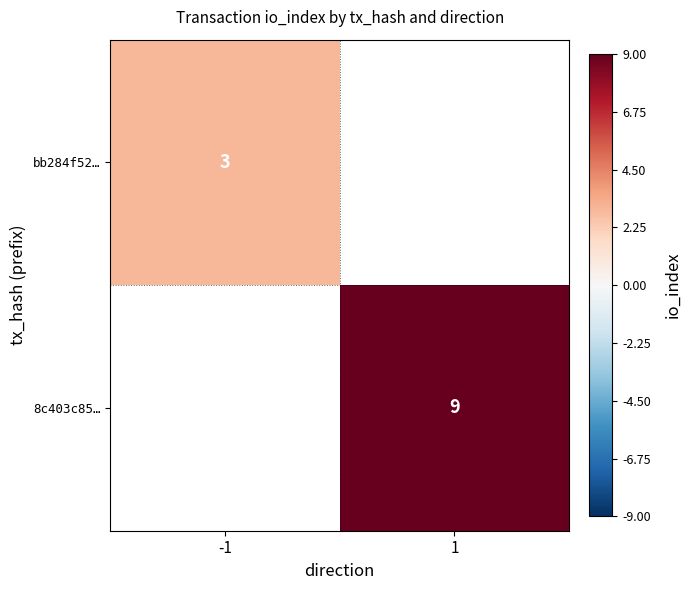

The value of bb284f52… at -1 is 3. True or false?

True